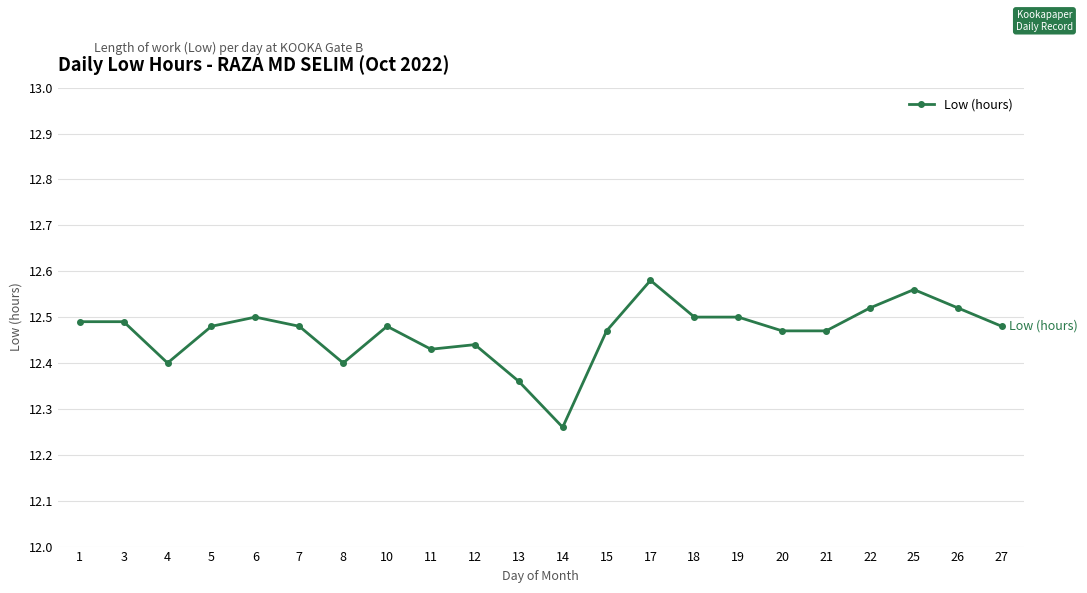

What is the change in value from 12 to 19?

+0.1